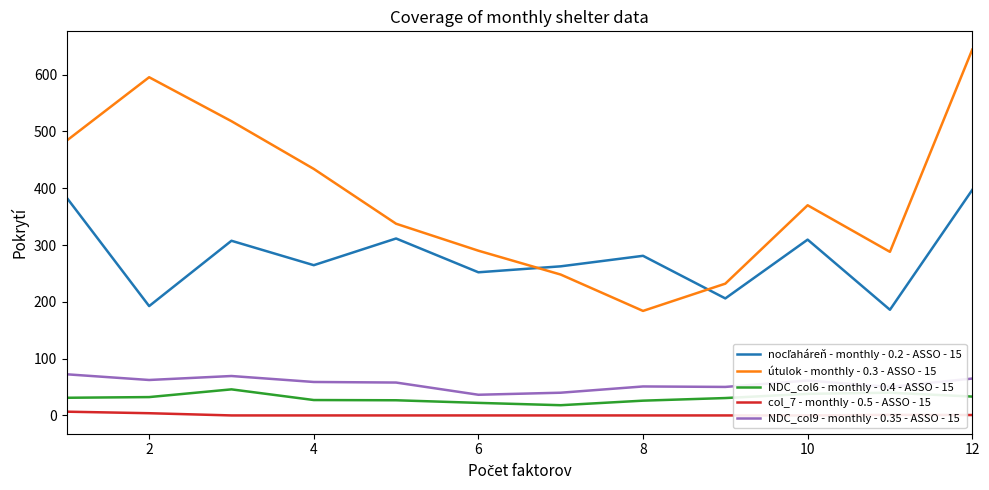

Which series has the widest spread of values?

útulok - monthly - 0.3 - ASSO - 15